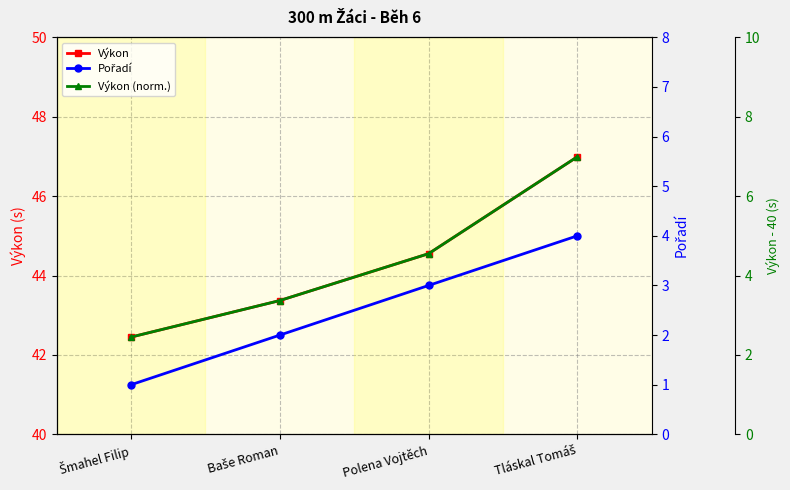

Which category has the highest value in the Pořadí series?

Tláskal Tomáš